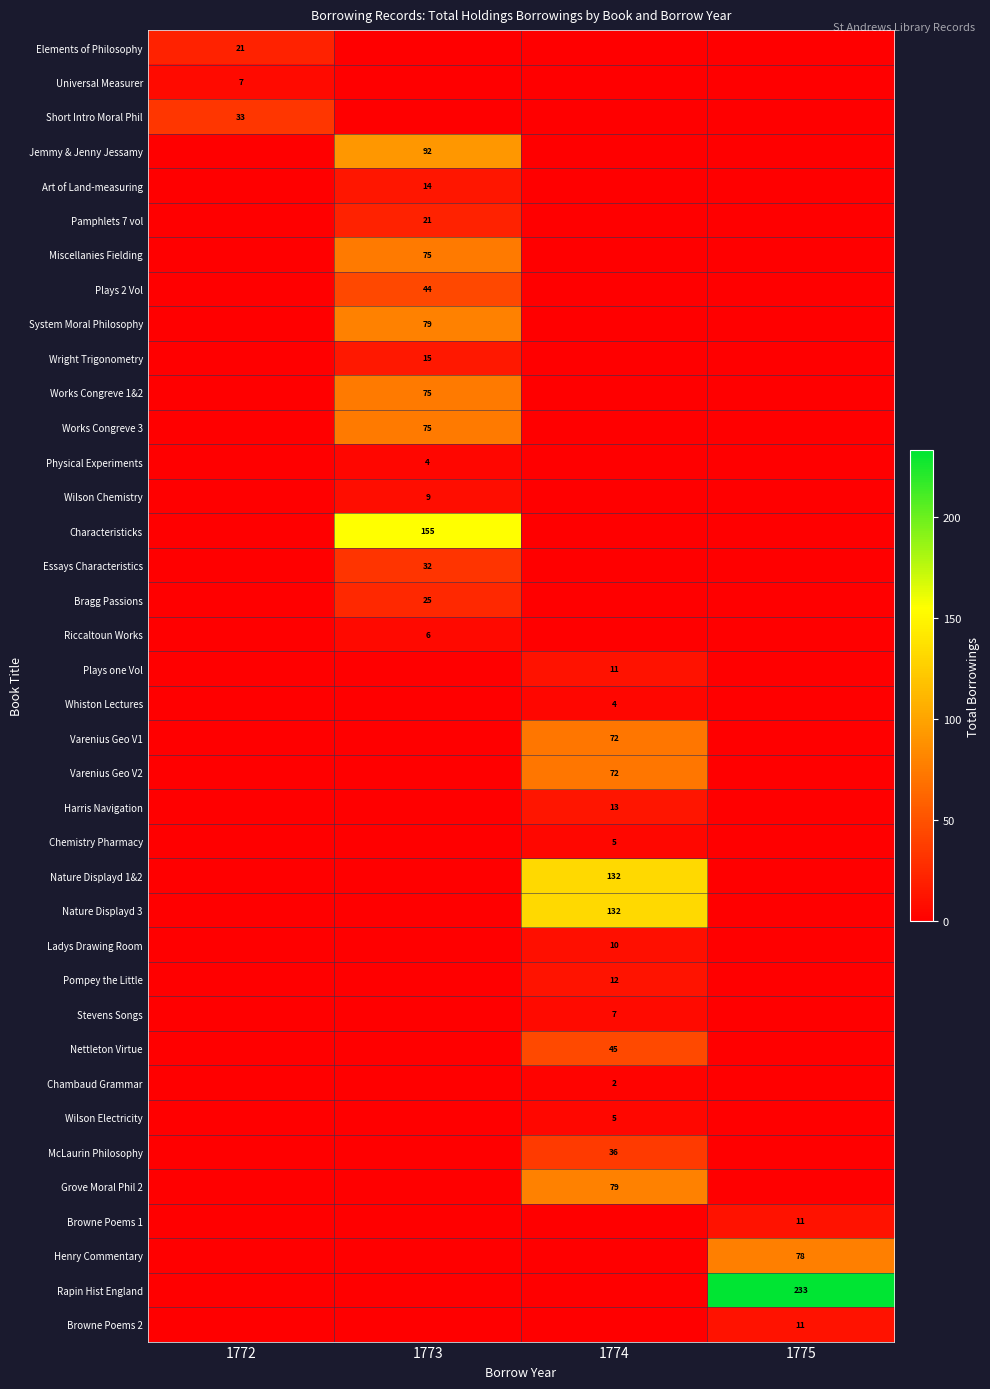

At which category does the chart reach its peak across all series?

1775